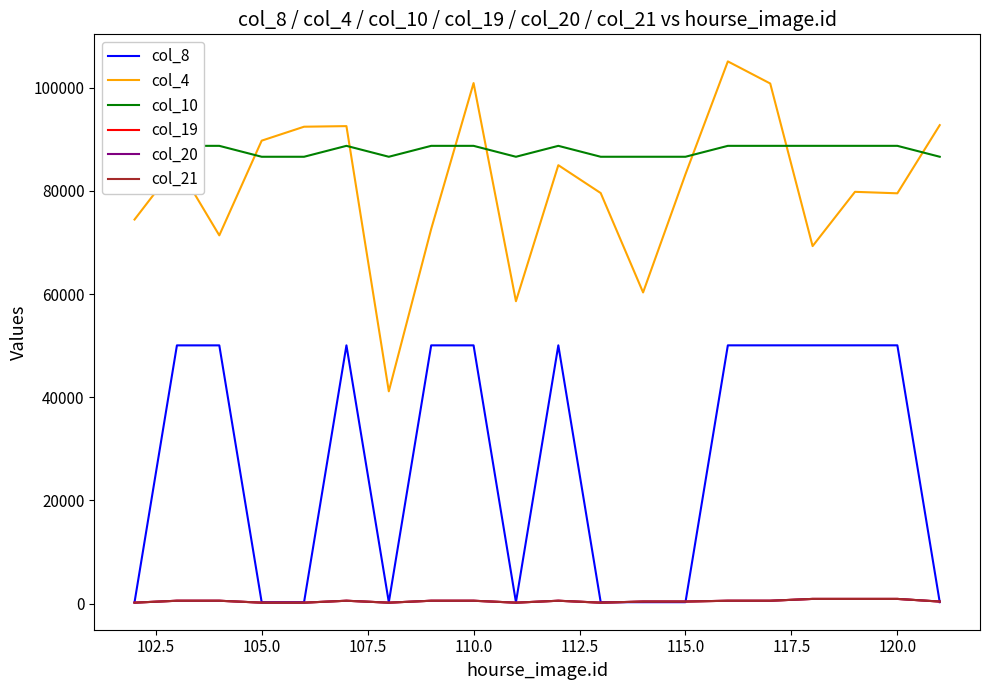

List the series in order of their peak value, highest first.

col_4, col_10, col_8, col_19, col_20, col_21